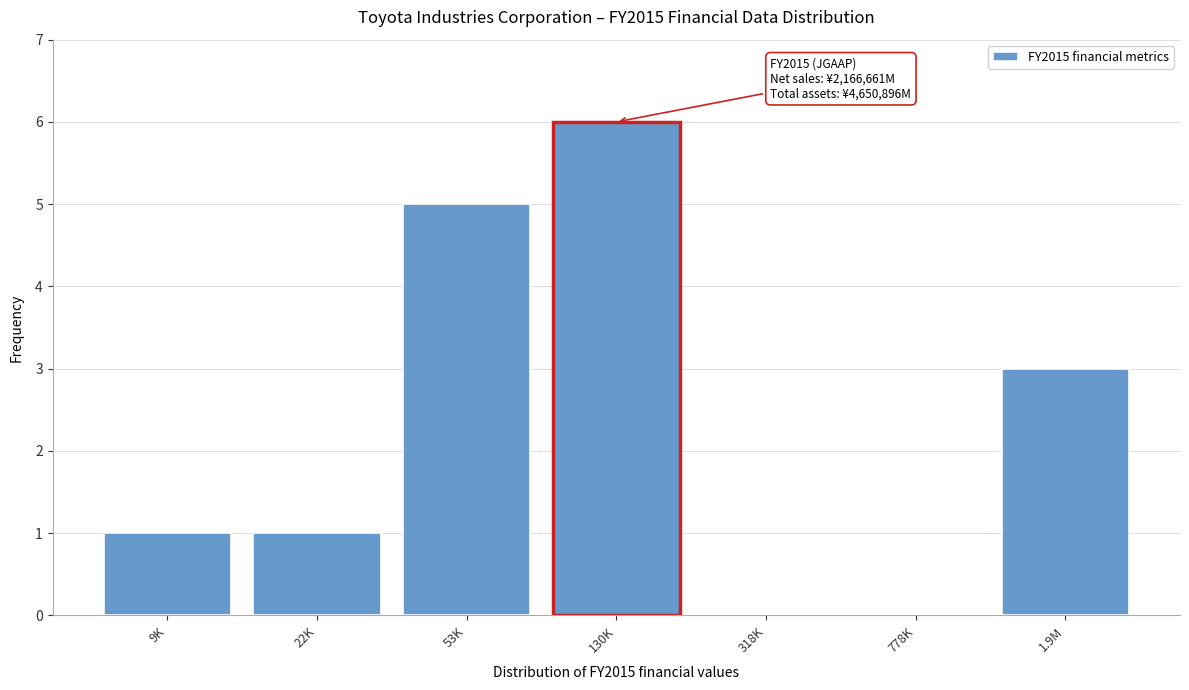

Reading right to left, transcribe all the data shown in this chart.

1.9M=3	778K=0	318K=0	130K=6	53K=5	22K=1	9K=1